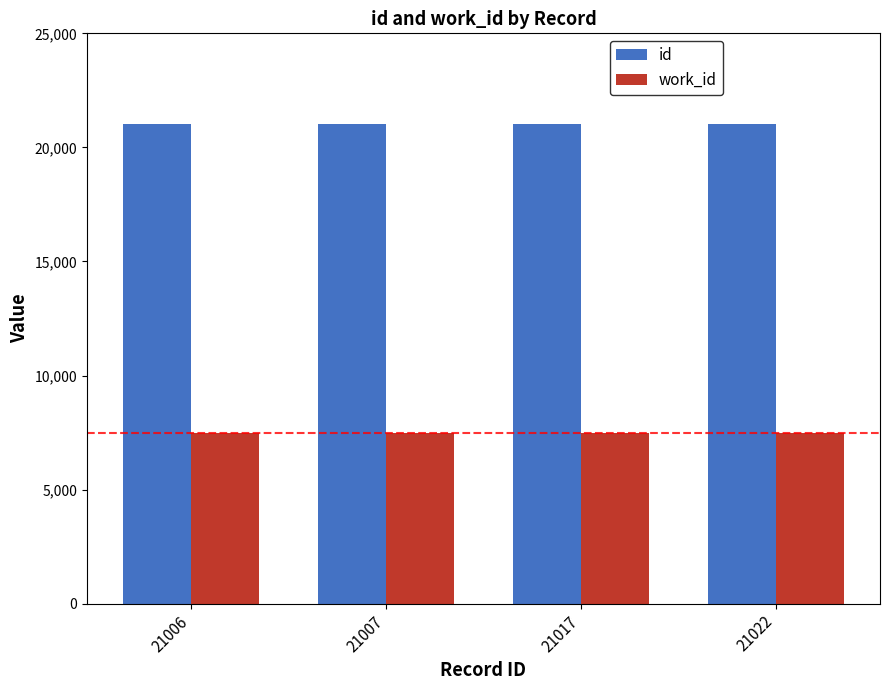

What is the difference between the maximum and minimum values in the id series?

16